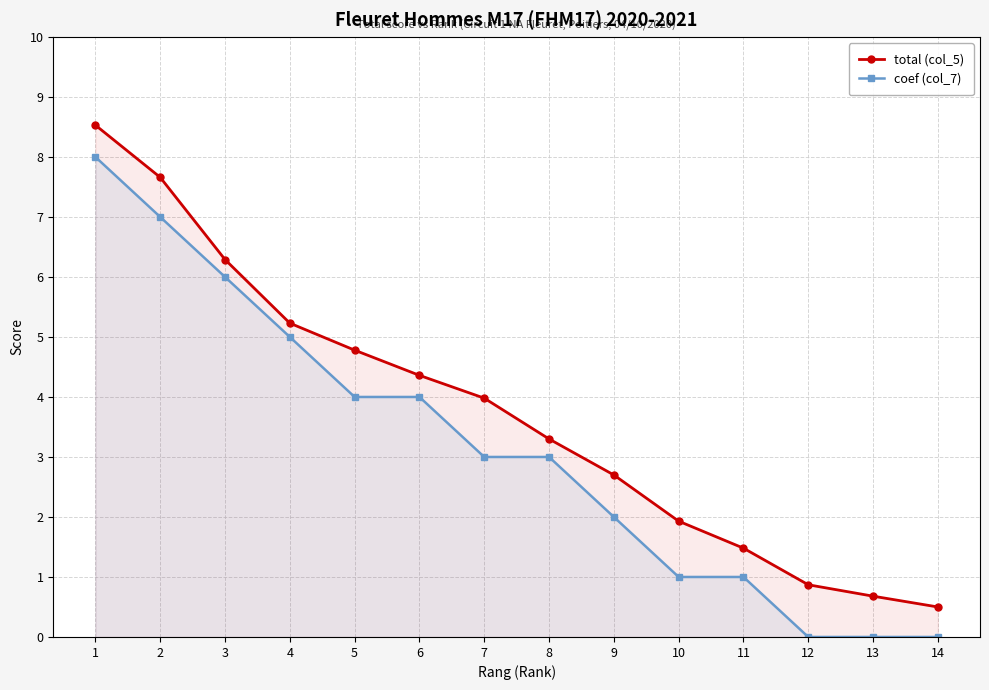

What is the highest value of the total (col_5) series?

8.5